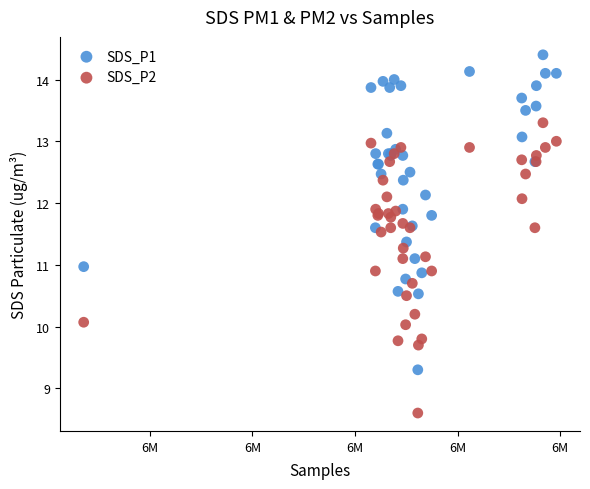

Which series reaches the minimum Y coordinate?

SDS_P2